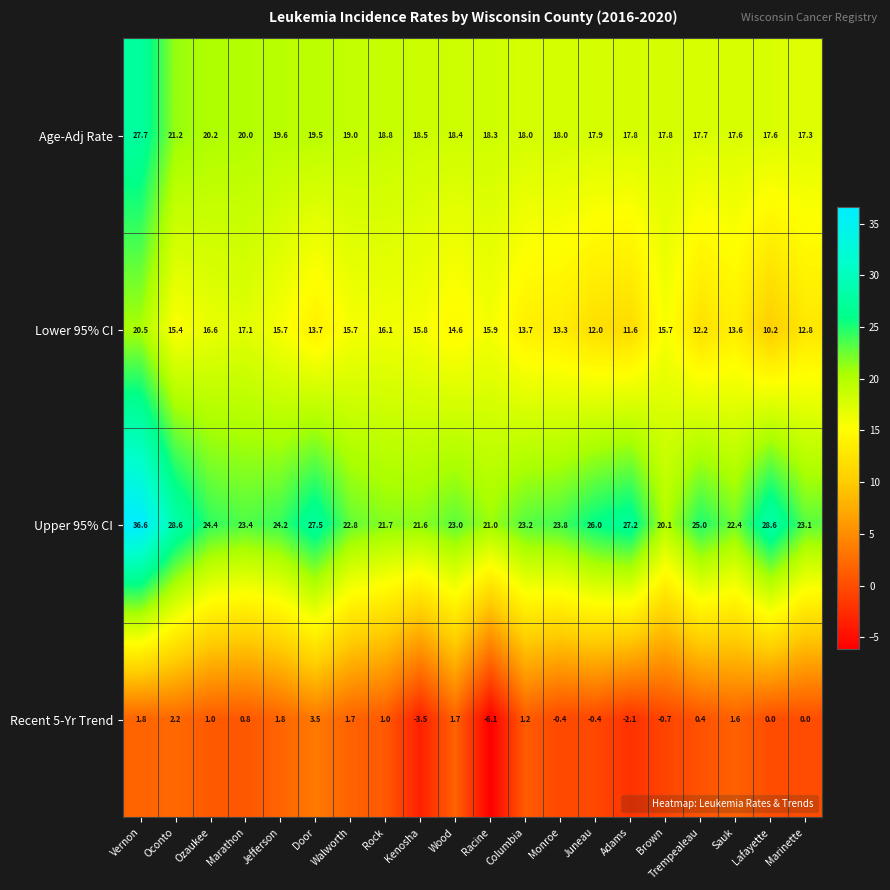

What is the total value across all series at Adams?

54.5